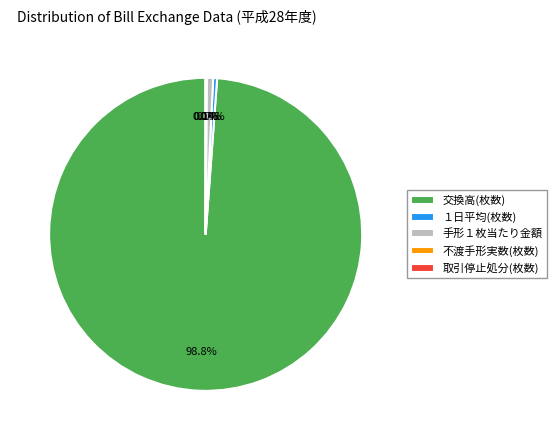

Is there any slice that represents more than half of the pie?

Yes